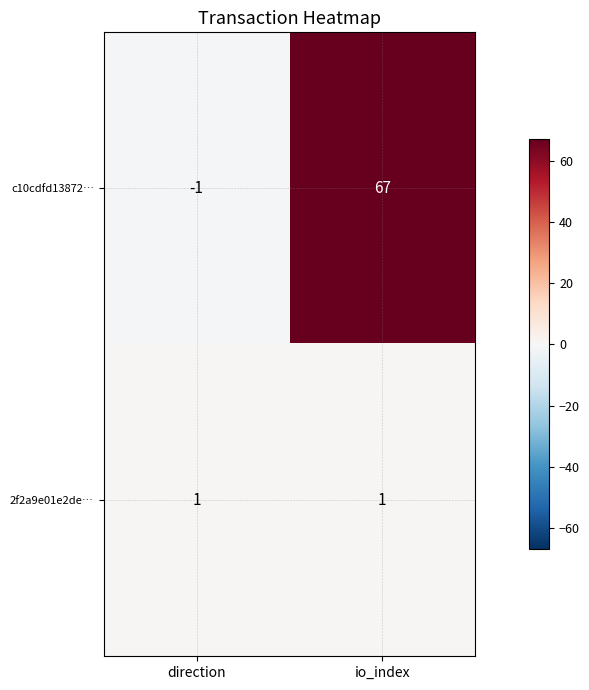

Rank the series at direction from lowest to highest value.

c10cdfd13872…, 2f2a9e01e2de…